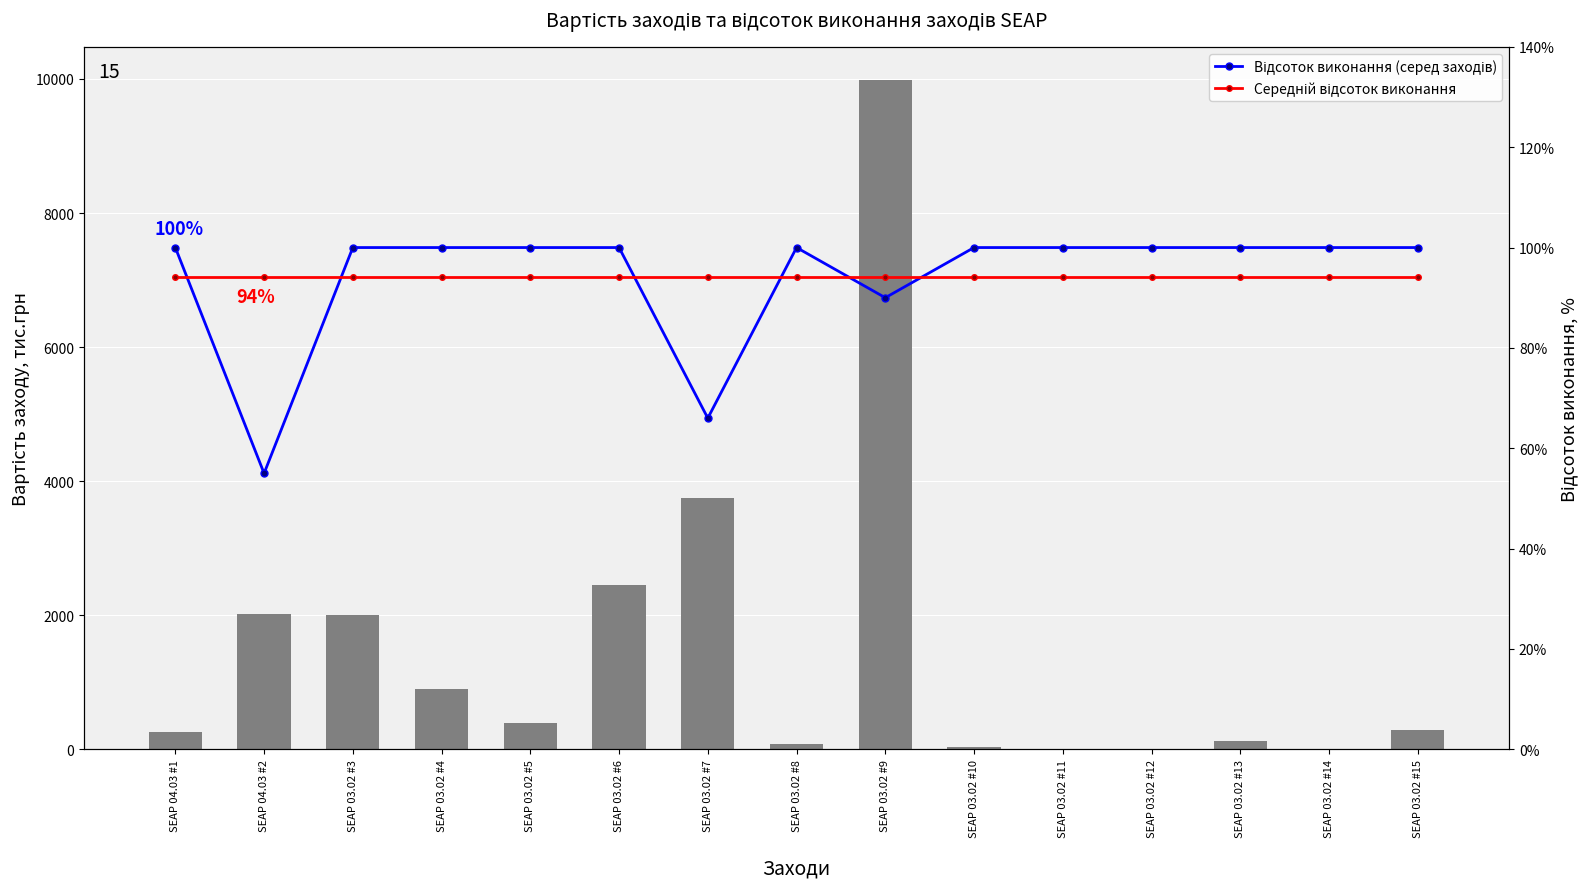

What is the sum of the Відсоток виконання (серед заходів) values at SEAP 04.03 #1 and SEAP 03.02 #3?

2.0